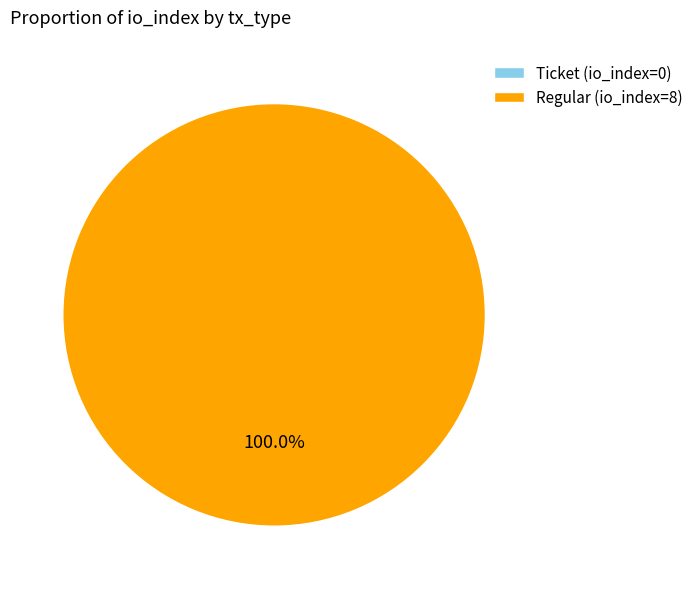

Is there any slice that represents more than half of the pie?

Yes